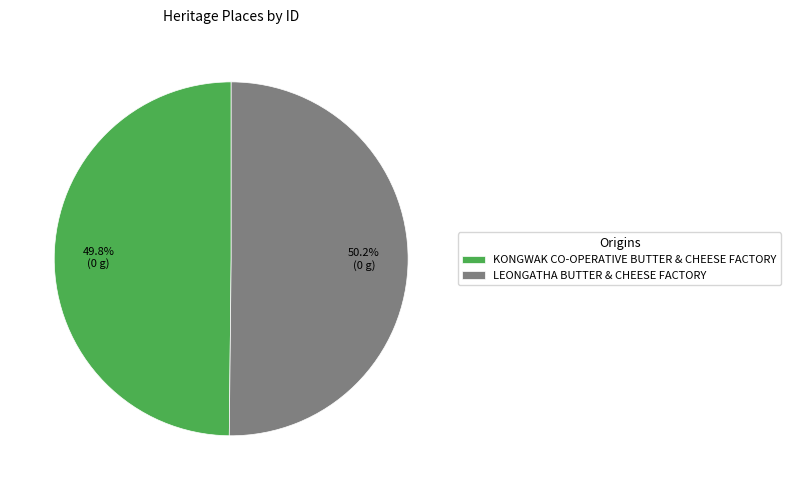

How many segments does this pie chart have?

2